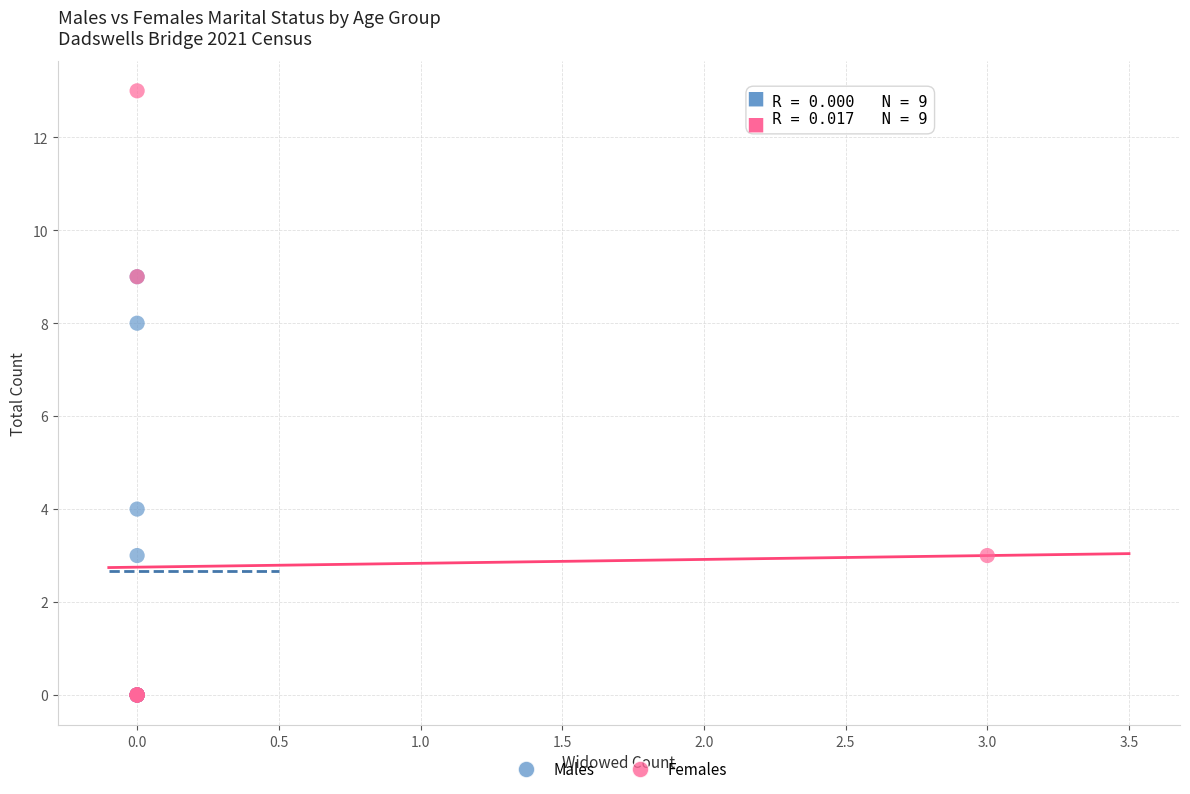

Which series has the widest spread of Y values?

Females